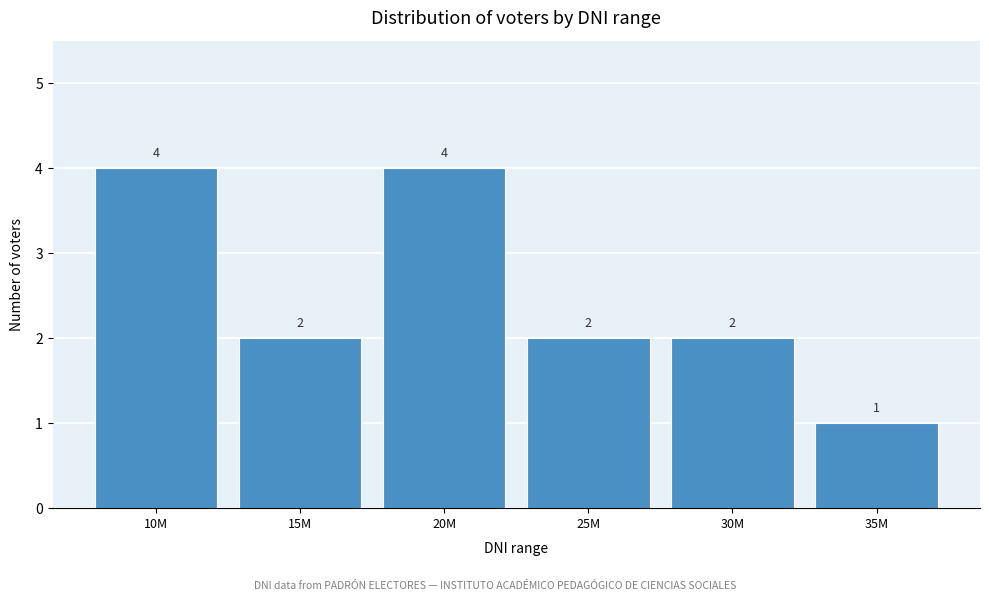

Reading left to right, transcribe all the data shown in this chart.

4	2	4	2	2	1